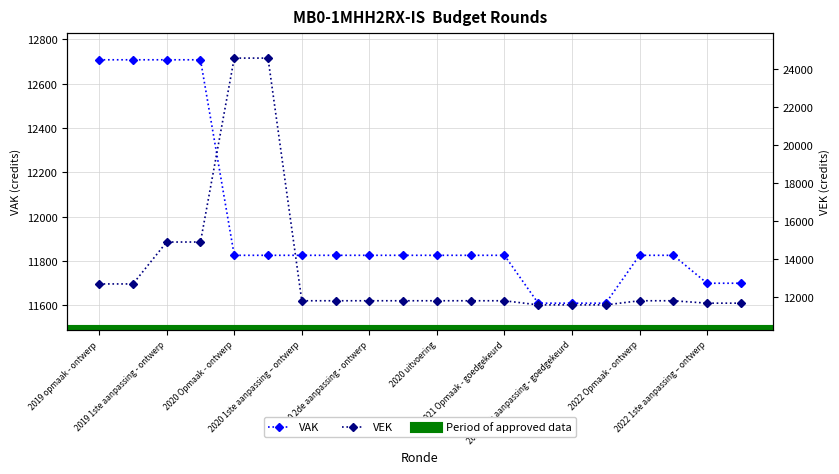

How many data points in VAK are above 11826?

4